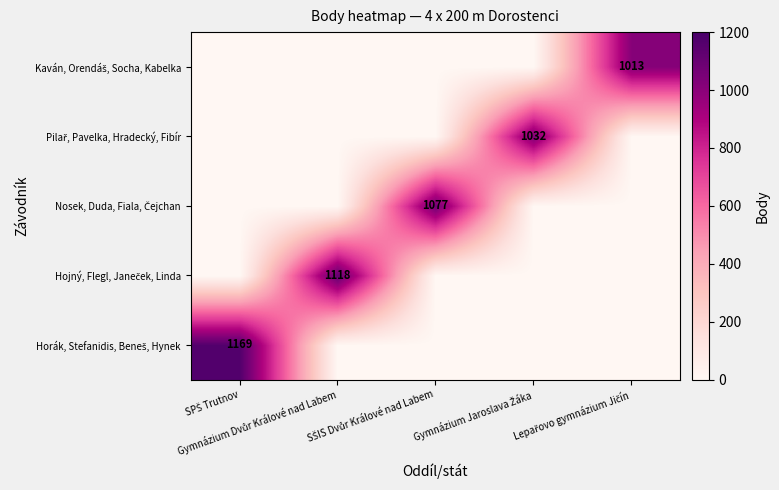

At which label does Kaván, Orendáš, Socha, Kabelka reach its minimum?

SPŠ Trutnov